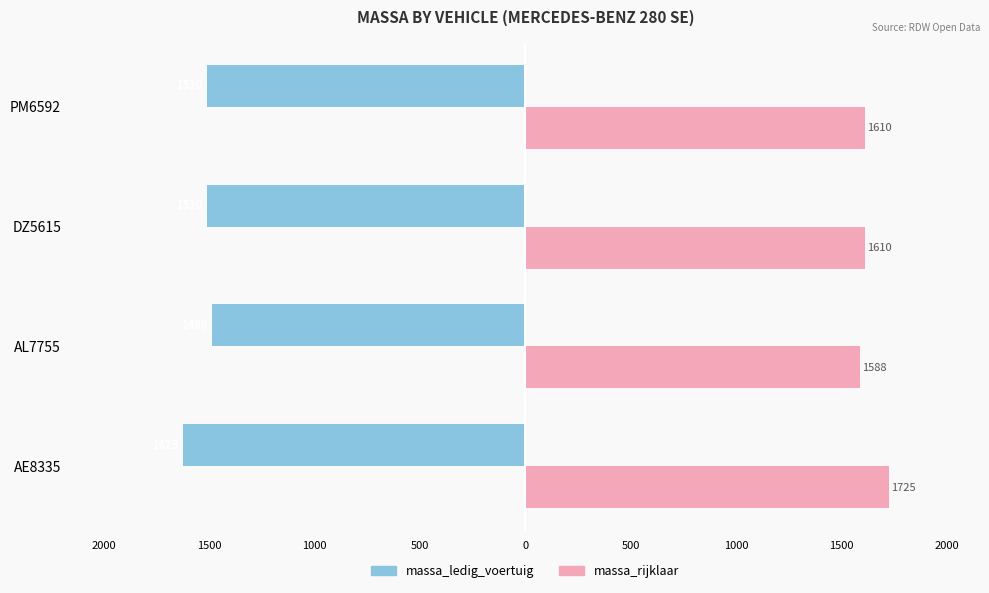

What are all the series names shown in the legend?

massa_ledig_voertuig, massa_rijklaar